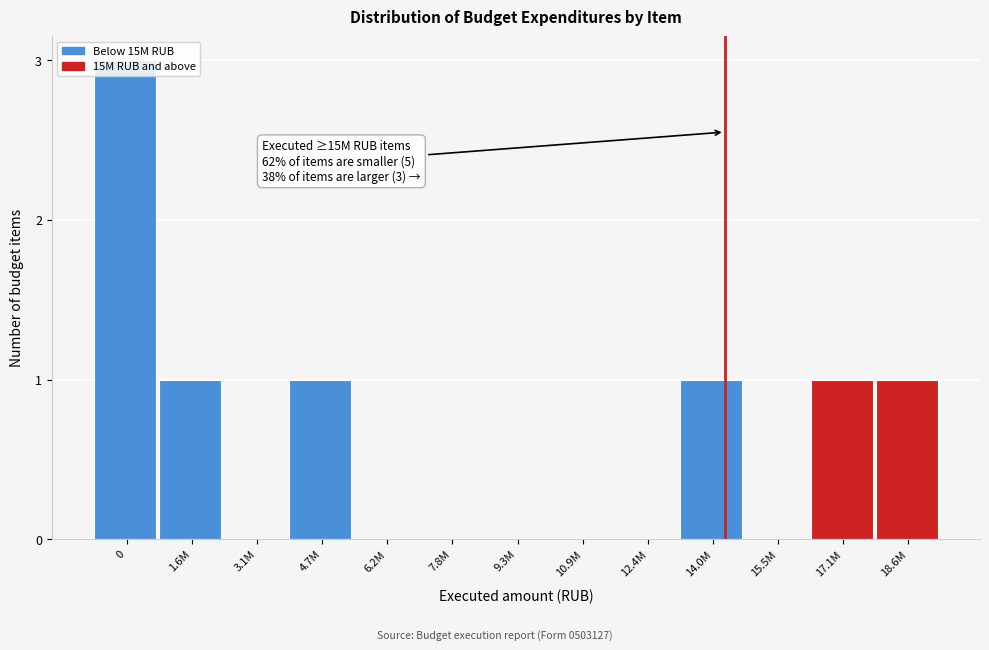

The value at 14.0M is 1. True or false?

True